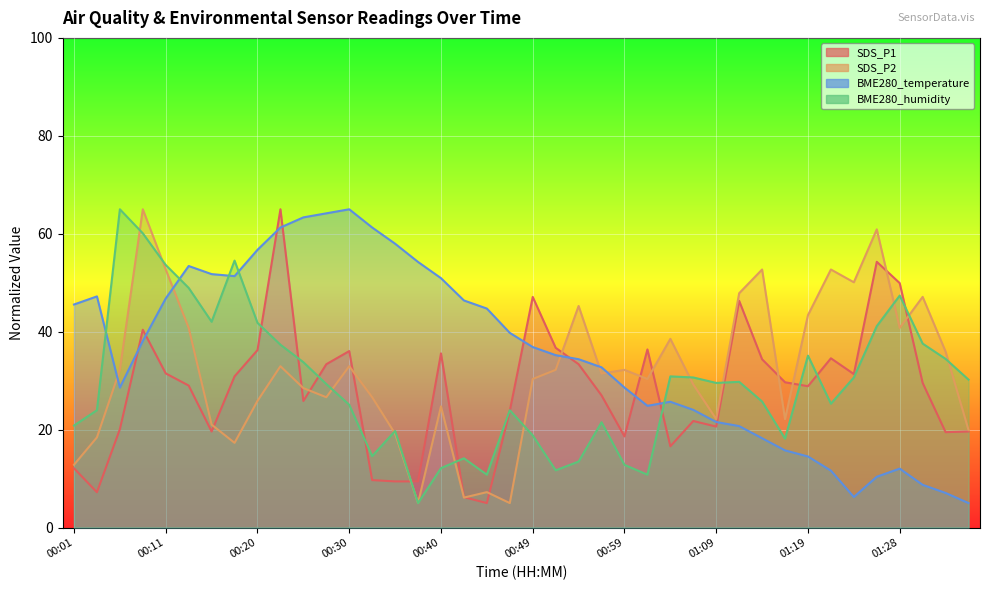

True or false: BME280_humidity has a value of 24.5 at 00:06.

False